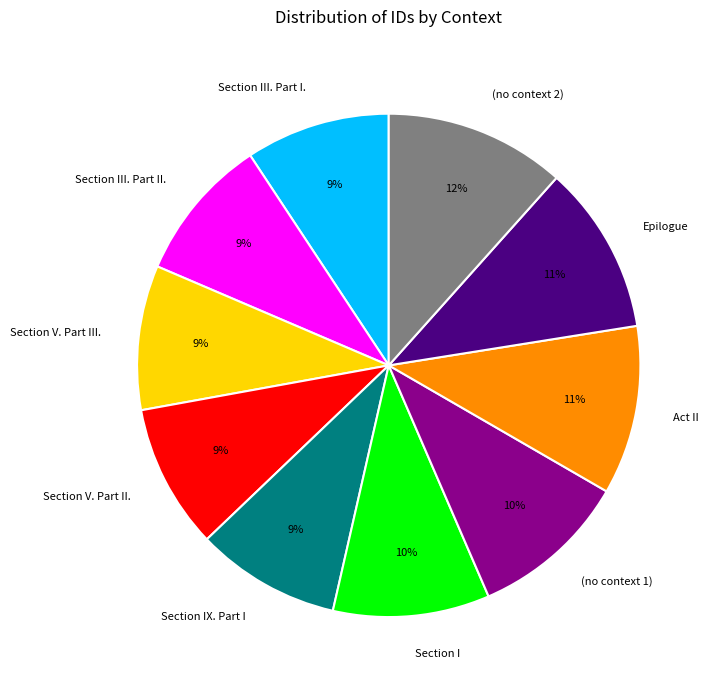

Count the number of slices in the pie.

10